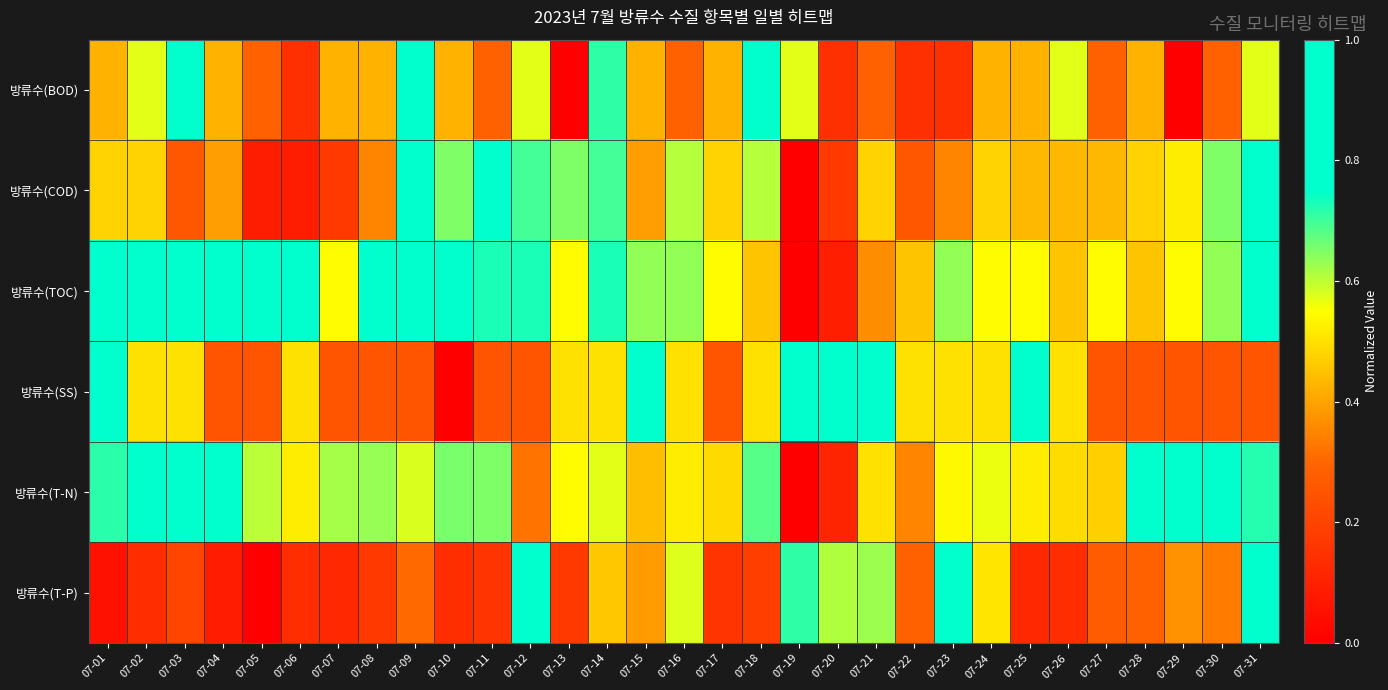

What is the spread (max minus min) of values at 07-03?

0.8